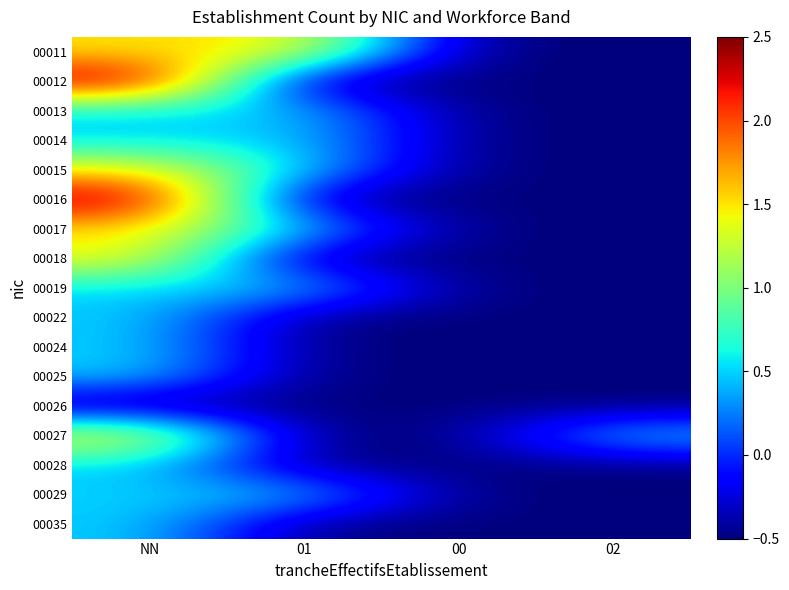

Reading right to left, what are all the values shown in this chart?

00011: 02=-0.5	00=-0.5	01=1.5	NN=1.5
00012: 02=-0.5	00=-0.5	01=-0.5	NN=2.5
00013: 02=-0.5	00=-0.5	01=0.5	NN=0.5
00014: 02=-0.5	00=-0.5	01=0.5	NN=0.5
00015: 02=-0.5	00=-0.5	01=0.5	NN=1.5
00016: 02=-0.5	00=-0.5	01=-0.5	NN=2.5
00017: 02=-0.5	00=-0.5	01=0.5	NN=1.5
00018: 02=-0.5	00=-0.5	01=-0.5	NN=1.5
00019: 02=-0.5	00=-0.5	01=0.5	NN=0.5
00022: 02=-0.5	00=-0.5	01=-0.5	NN=0.5
00024: 02=-0.5	00=-0.5	01=-0.5	NN=0.5
00025: 02=-0.5	00=-0.5	01=-0.5	NN=0.5
00026: 02=-0.5	00=-0.5	01=-0.5	NN=-0.5
00027: 02=0.5	00=-0.5	01=-0.5	NN=1.5
00028: 02=-0.5	00=-0.5	01=-0.5	NN=0.5
00029: 02=-0.5	00=-0.5	01=0.5	NN=0.5
00035: 02=-0.5	00=-0.5	01=-0.5	NN=0.5